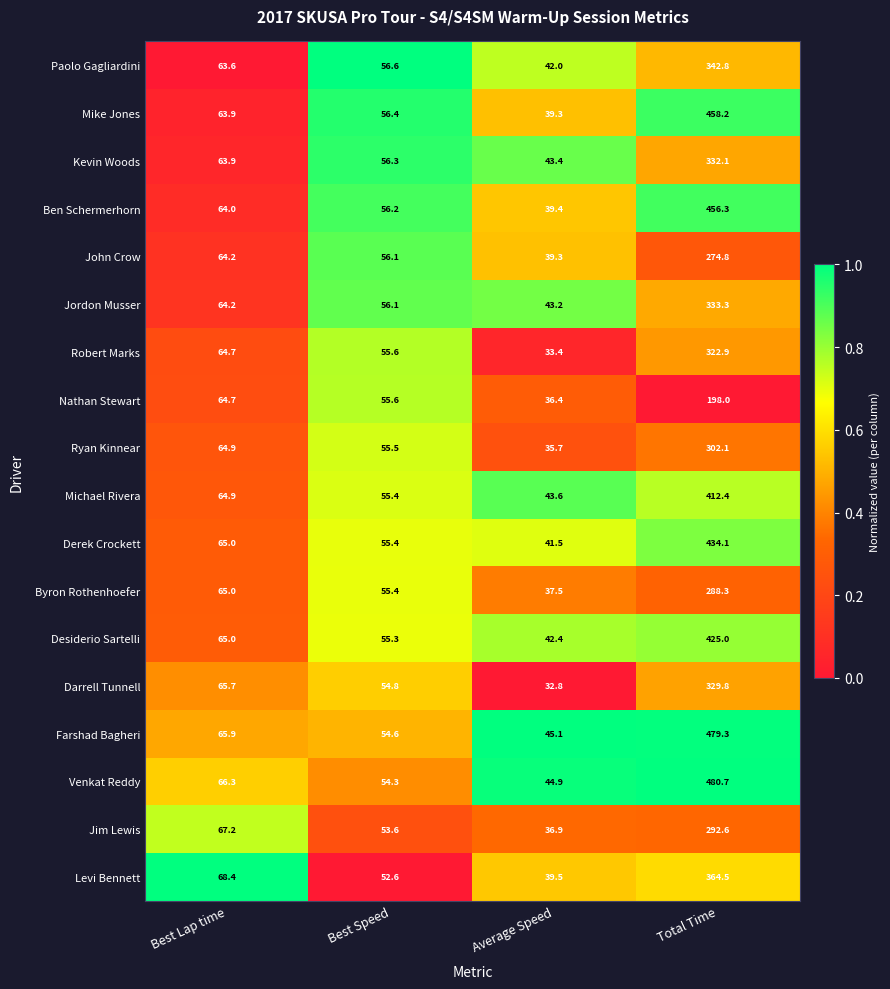

List the series in order of their peak value, lowest first.

Nathan Stewart, John Crow, Byron Rothenhoefer, Jim Lewis, Ryan Kinnear, Robert Marks, Darrell Tunnell, Kevin Woods, Jordon Musser, Paolo Gagliardini, Levi Bennett, Michael Rivera, Desiderio Sartelli, Derek Crockett, Ben Schermerhorn, Mike Jones, Farshad Bagheri, Venkat Reddy